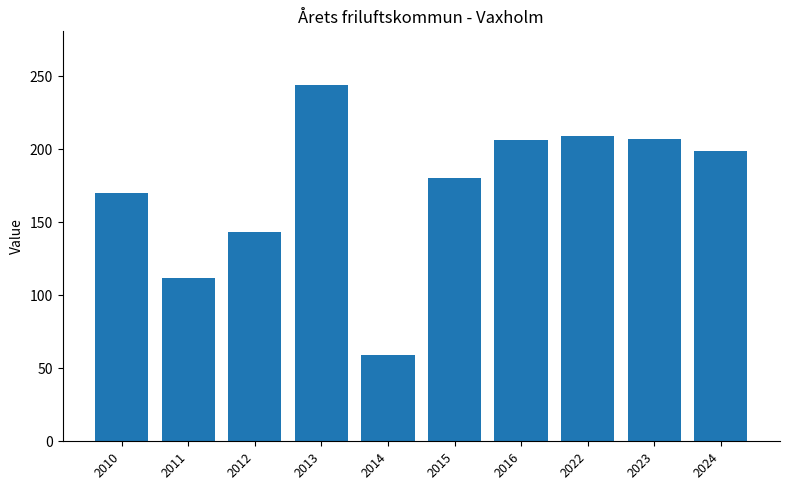

Is it true that the value at 2013 is 244?

True